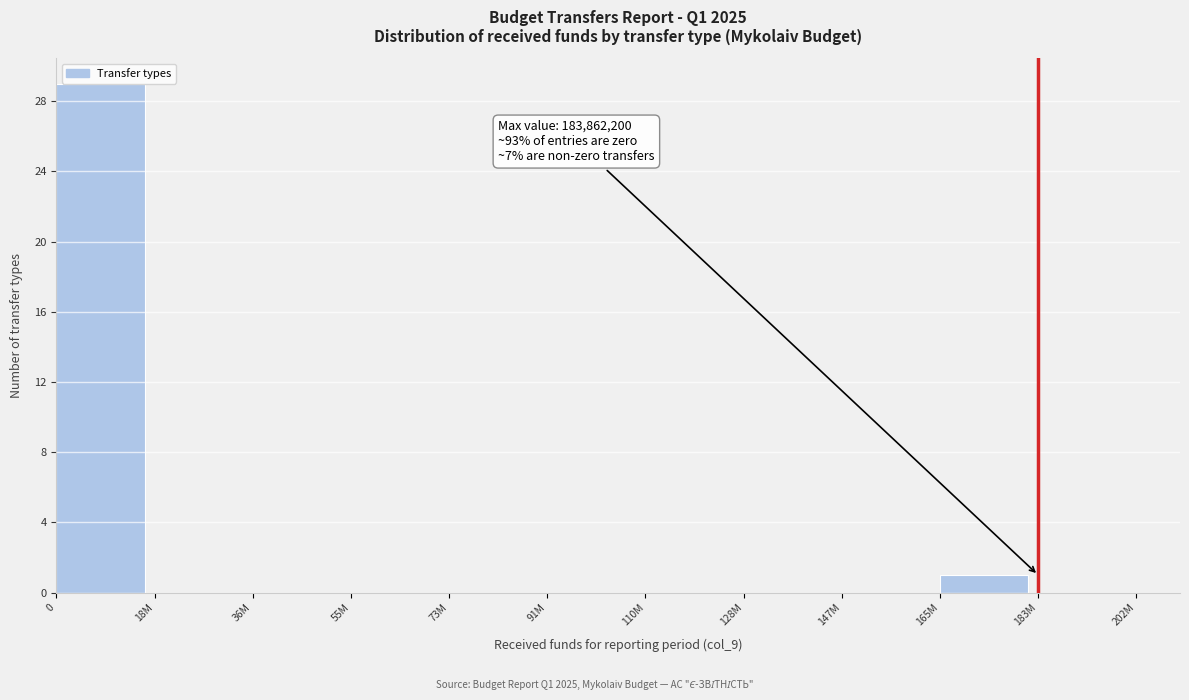

Reading left to right, transcribe all the data shown in this chart.

0=29	18M=0	36M=0	55M=0	73M=0	91M=0	110M=0	128M=0	147M=0	165M=1	183M=0